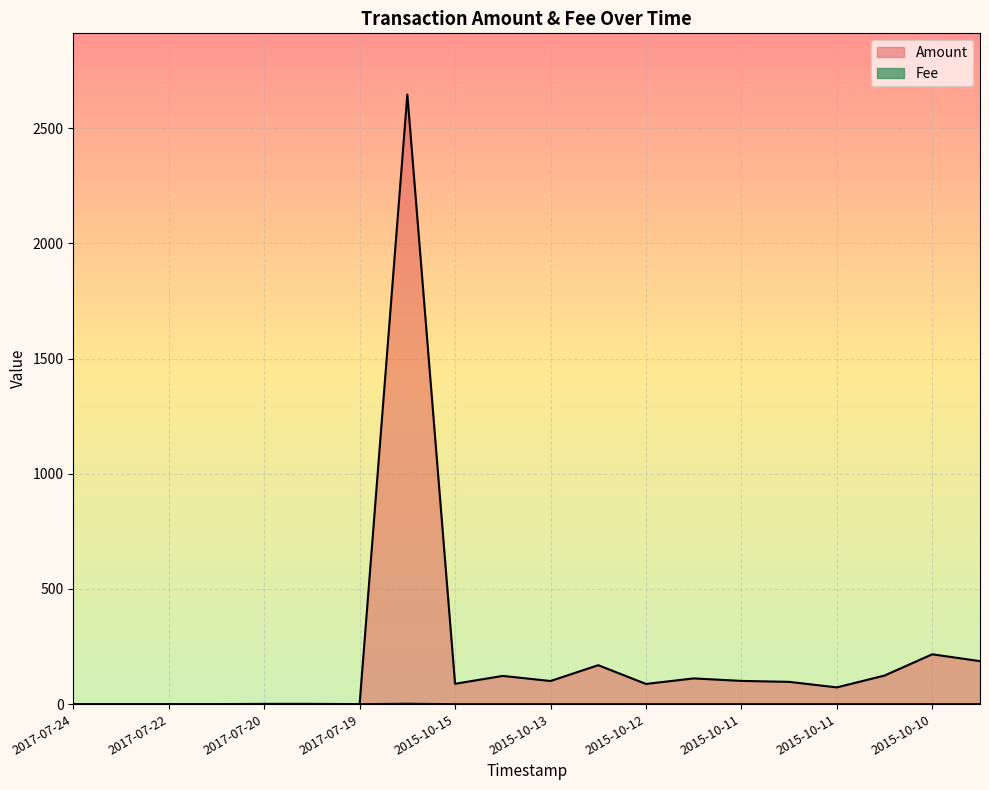

Which category has the lowest value in the Amount series?

2017-07-24